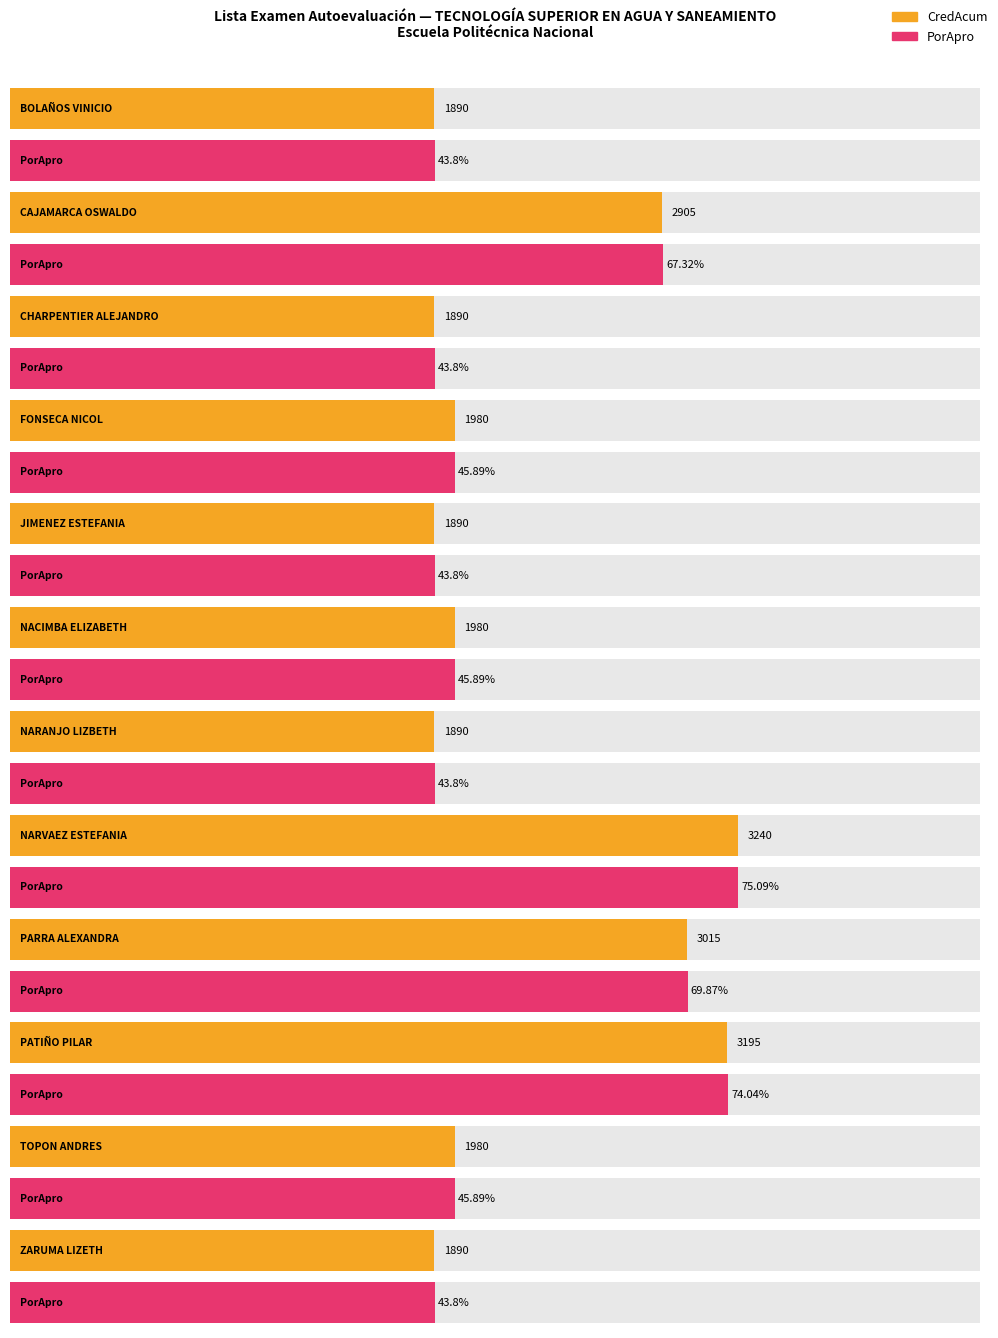

What is the sum of the CredAcum values at PARRA NINAGUALPA YADIRA ALEXANDRA and TOPON VELASCO KEVIN ANDRES?

4995.0